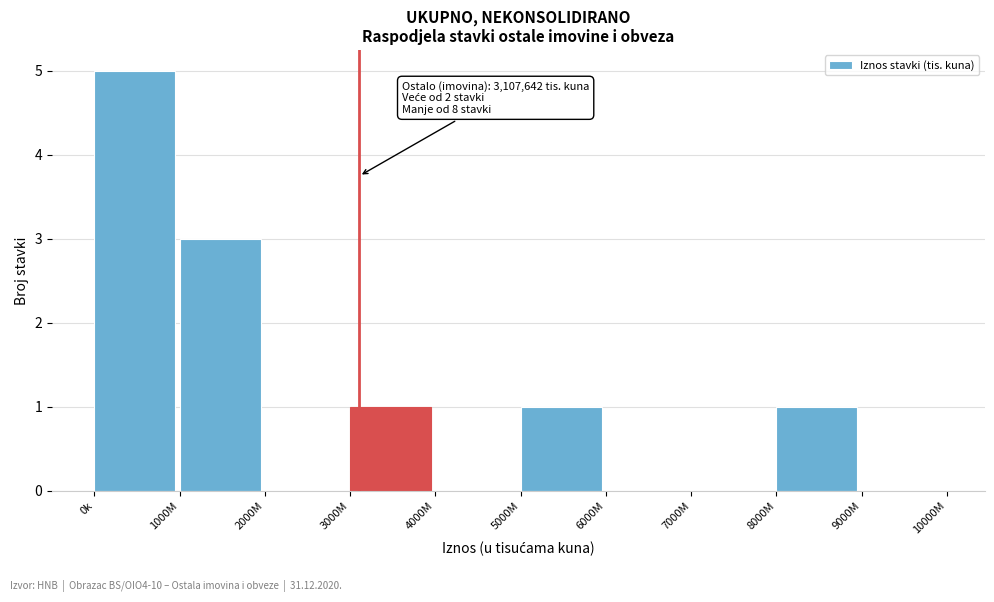

Reading left to right, extract all data points from this chart.

0k=5	1000M=3	2000M=0	3000M=1	4000M=0	5000M=1	6000M=0	7000M=0	8000M=1	9000M=0